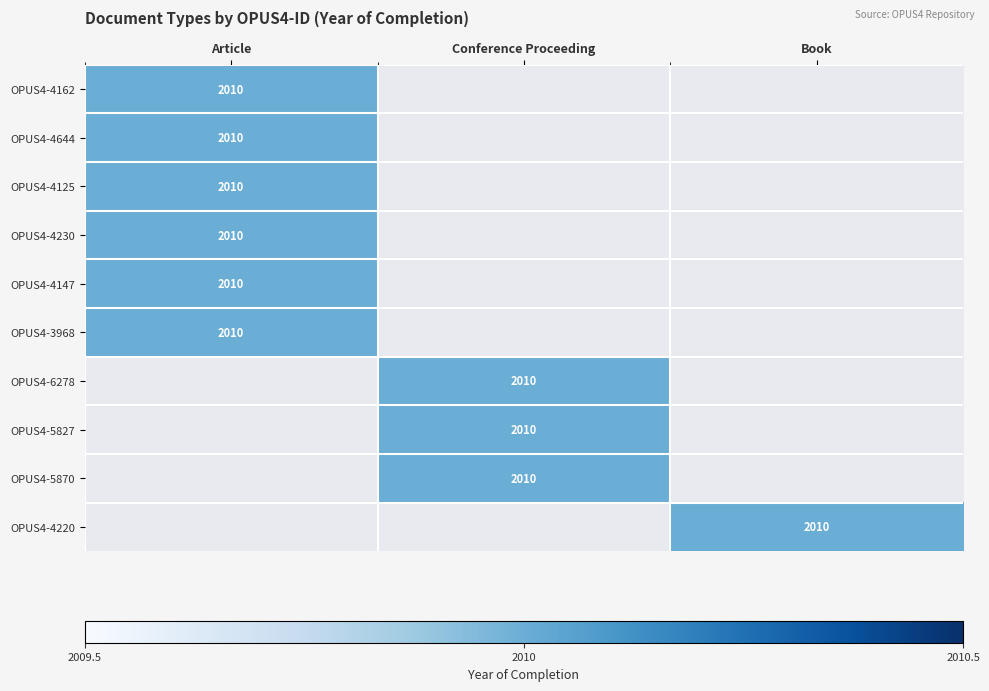

True or false: OPUS4-5827 has a value of 688 at Conference Proceeding.

False